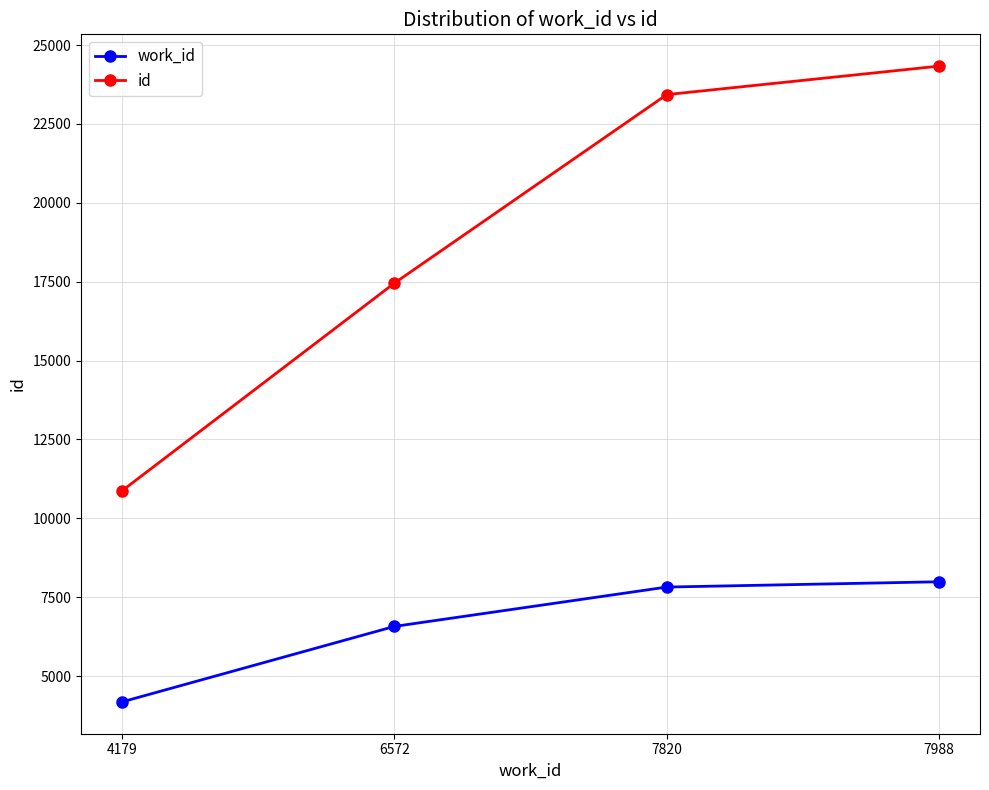

The id series shows 17988 at 4179. True or false?

False